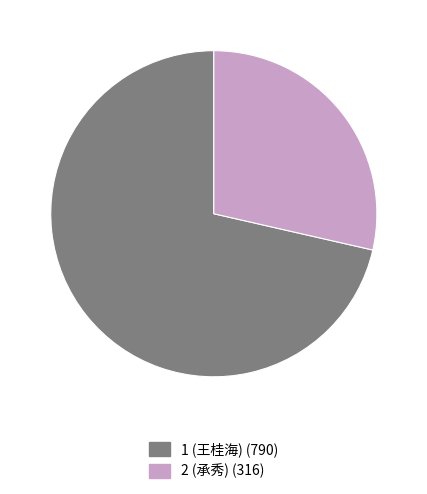

Is it true that 2 (承秀) is 29% of the pie?

True